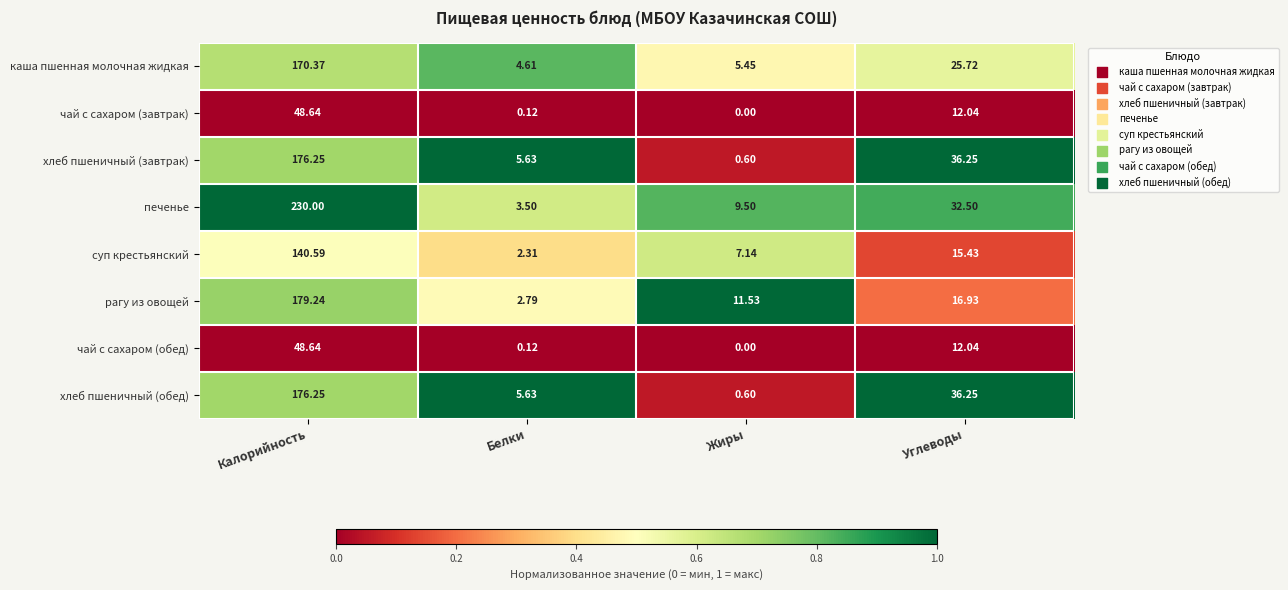

Which category has the lowest value across all series?

Жиры